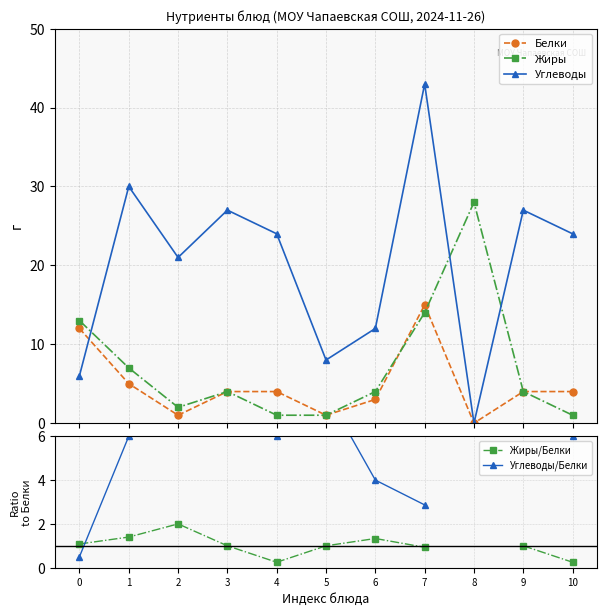

True or false: Жиры has more than 1 interior local peaks.

True